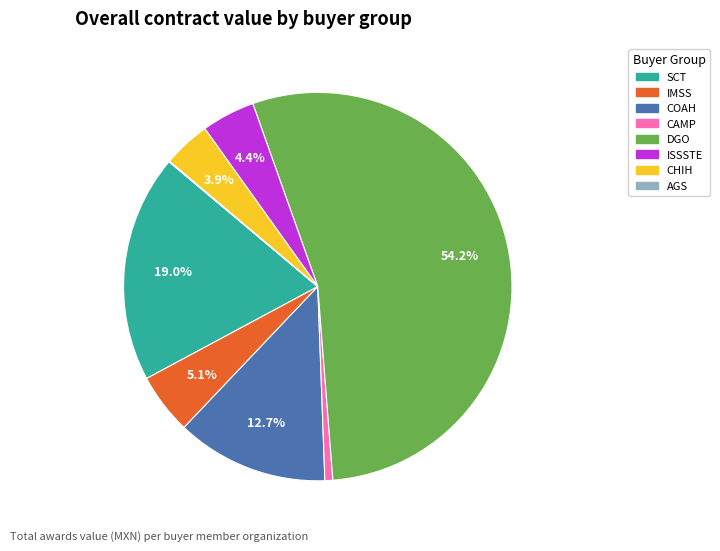

To the nearest percent, what percentage of the pie is CHIH?

4%